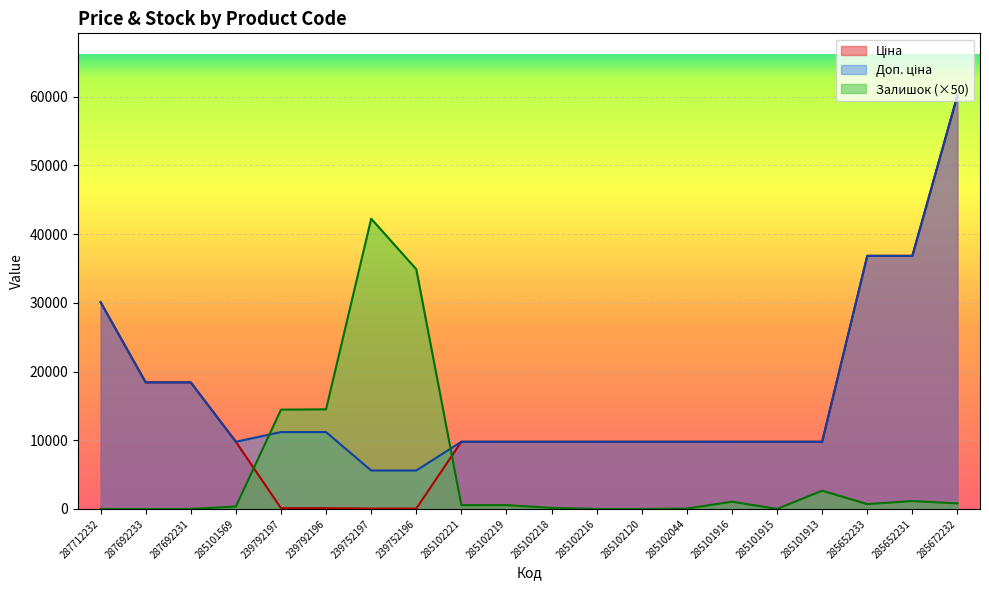

Reading left to right, transcribe all the data shown in this chart.

Ціна: 30102.8	18420.9	18420.9	9775.5	111.8	111.8	55.9	55.9	9775.5	9775.5	9775.5	9775.5	9775.5	9775.5	9775.5	9775.5	9775.5	36841.8	36841.8	60205.6
Доп. ціна: 30102.8	18420.9	18420.9	9775.5	11182.0	11182.0	5591.0	5591.0	9775.5	9775.5	9775.5	9775.5	9775.5	9775.5	9775.5	9775.5	9775.5	36841.8	36841.8	60205.6
Залишок: 0.0	0.0	0.0	350.0	14450.0	14500.0	42250.0	34900.0	550.0	550.0	150.0	0.0	0.0	50.0	1050.0	0.0	2650.0	700.0	1150.0	800.0